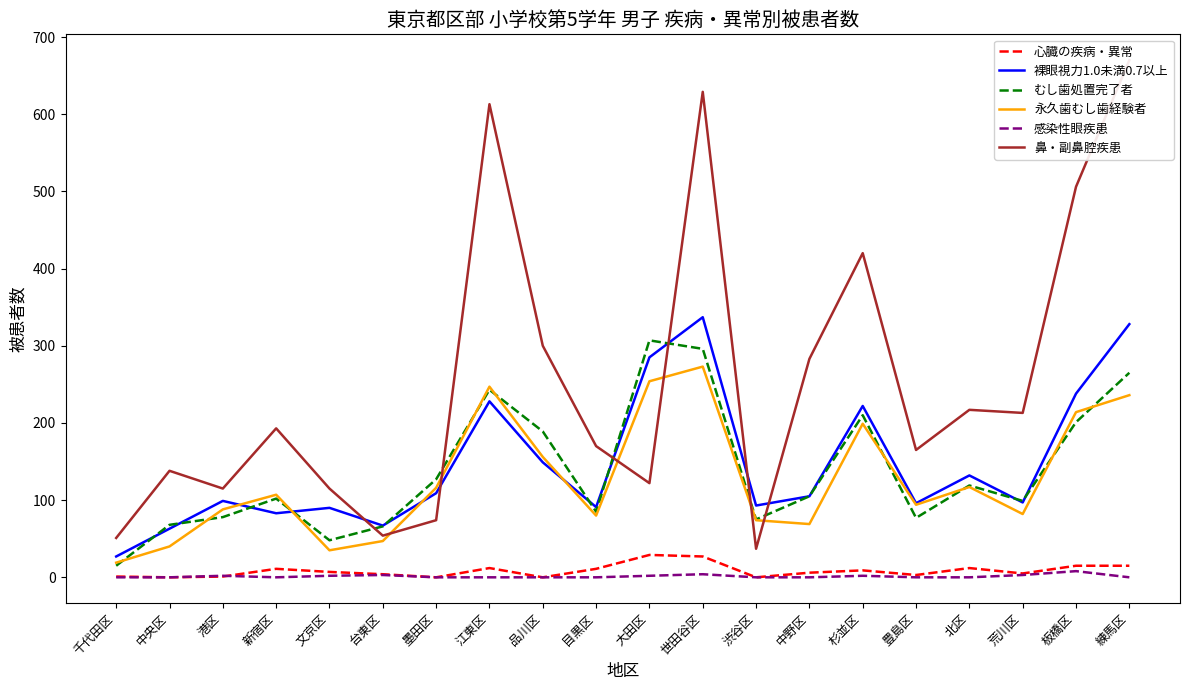

Reading right to left, extract all data points from this chart.

心臓の疾病・異常: 15	15	5	12	3	9	6	0	27	29	11	0	12	0	4	7	11	1	0	1
裸眼視力1.0未満0.7以上: 328	238	97	132	96	222	105	93	337	285	91	149	228	109	67	90	83	99	63	27
むし歯処置完了者: 265	201	99	119	77	210	105	75	296	307	85	189	243	127	66	48	102	78	68	15
永久歯むし歯経験者: 236	214	82	117	94	199	69	74	273	254	80	156	247	116	47	35	107	88	40	19
感染性眼疾患: 0	8	3	0	0	2	0	0	4	2	0	0	0	0	3	2	0	2	0	0
鼻・副鼻腔疾患: 670	506	213	217	165	420	283	37	629	122	170	300	613	74	54	115	193	115	138	51